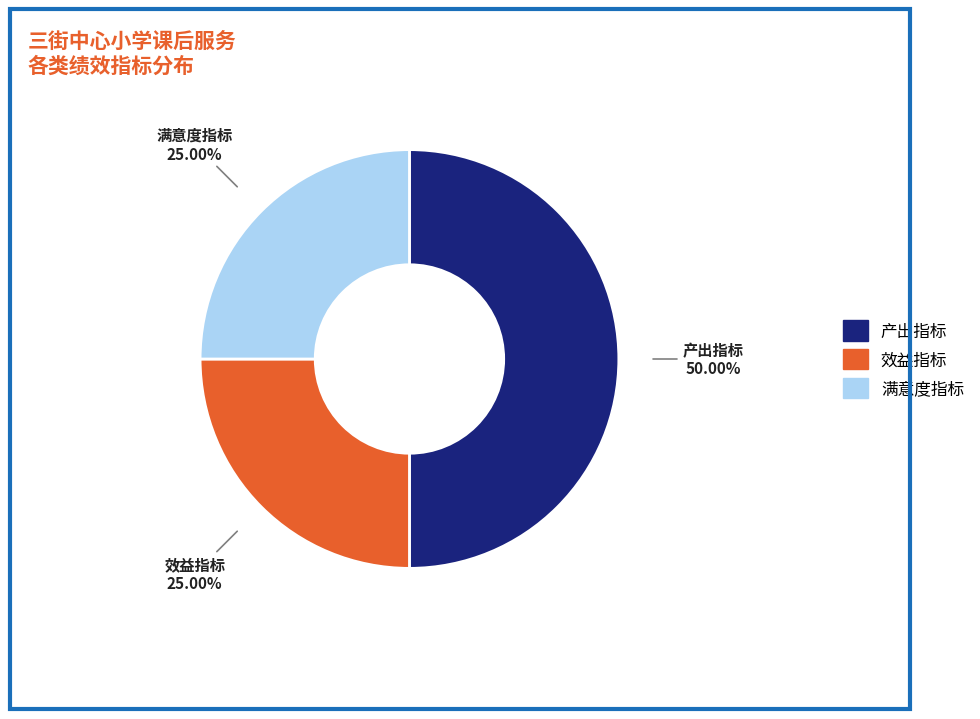

The 产出指标 slice represents 50% of the pie. True or false?

True